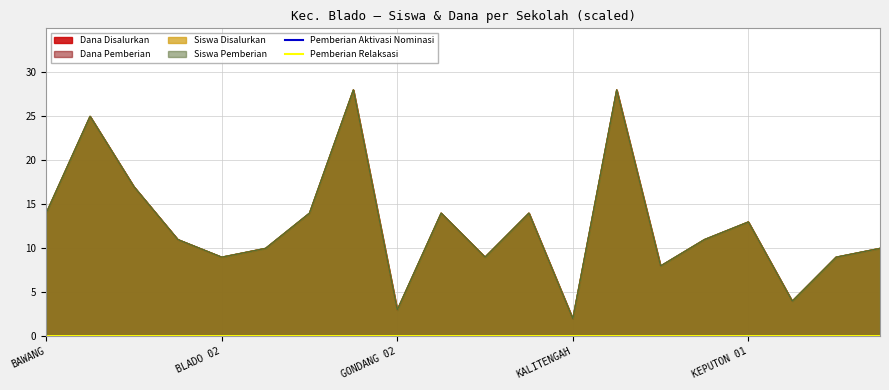

True or false: Dana Disalurkan and Dana Pemberian intersect in this chart.

False